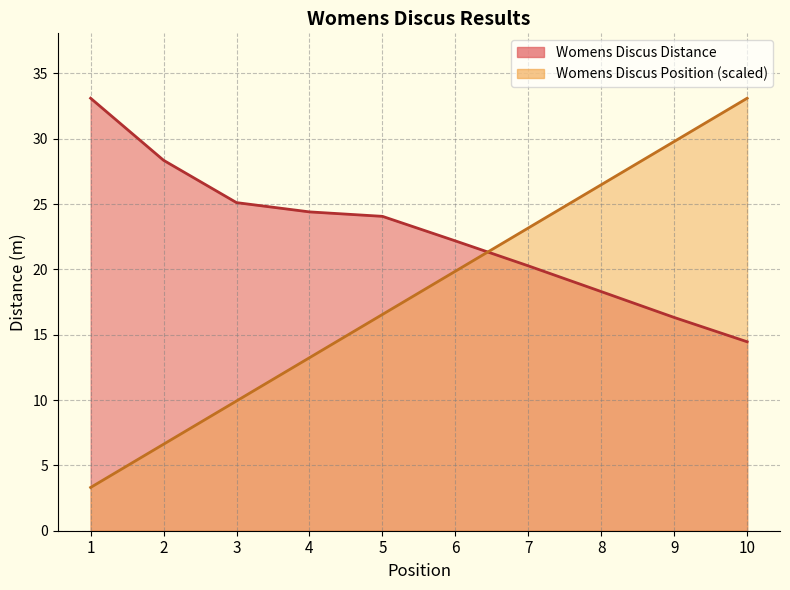

At which category does the chart reach its minimum across all series?

1